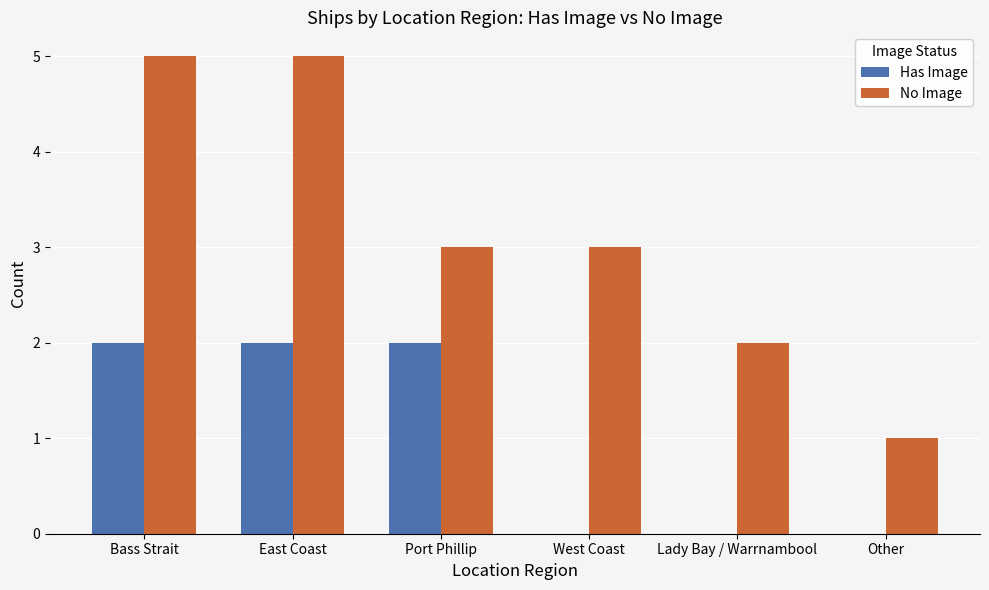

Which series changed the most between Port Phillip and Lady Bay / Warrnambool?

Has Image